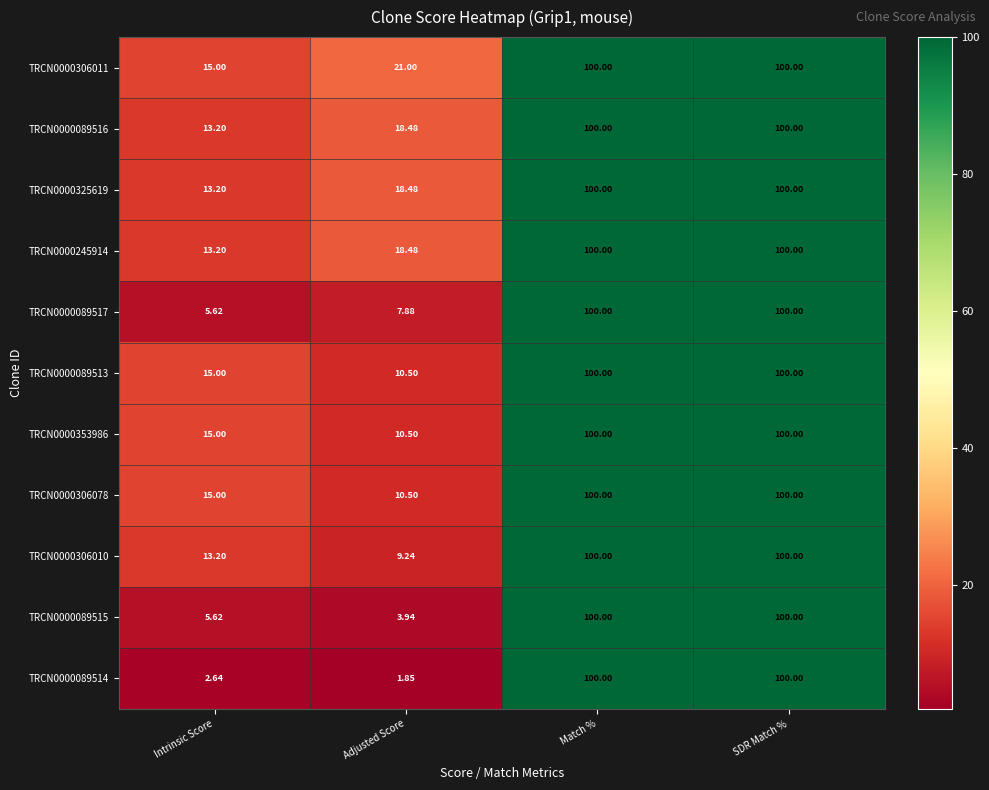

At which category does the chart reach its minimum across all series?

Adjusted Score